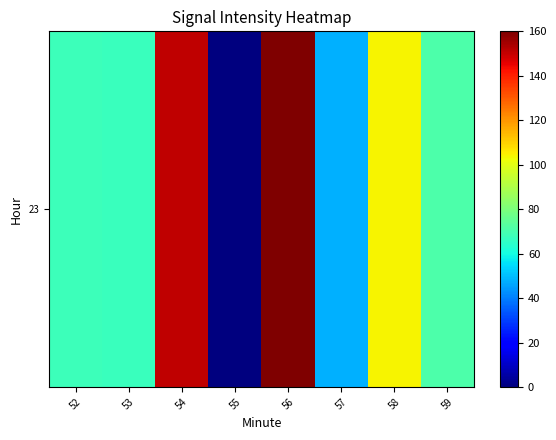

Reading left to right, extract all data points from this chart.

52=67.9	53=66.9	54=150.9	55=0.0	56=160.0	57=47.8	58=103.8	59=70.9